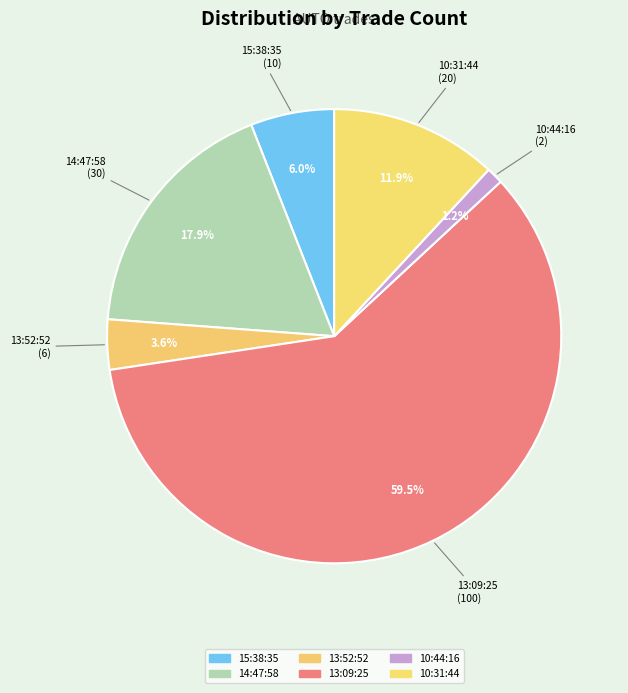

What is the smallest slice in the pie chart?

10:44:16